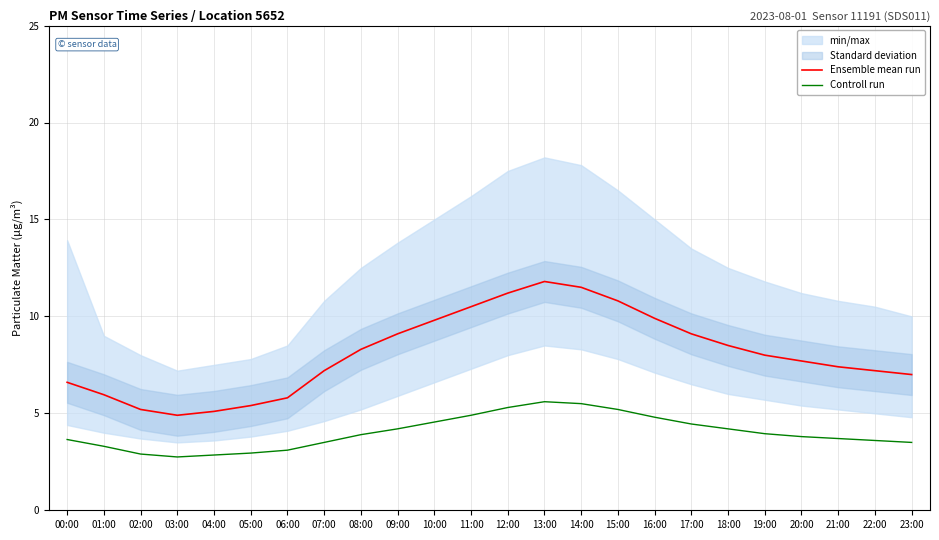

How many interior local peaks does the Ensemble mean run series have?

1